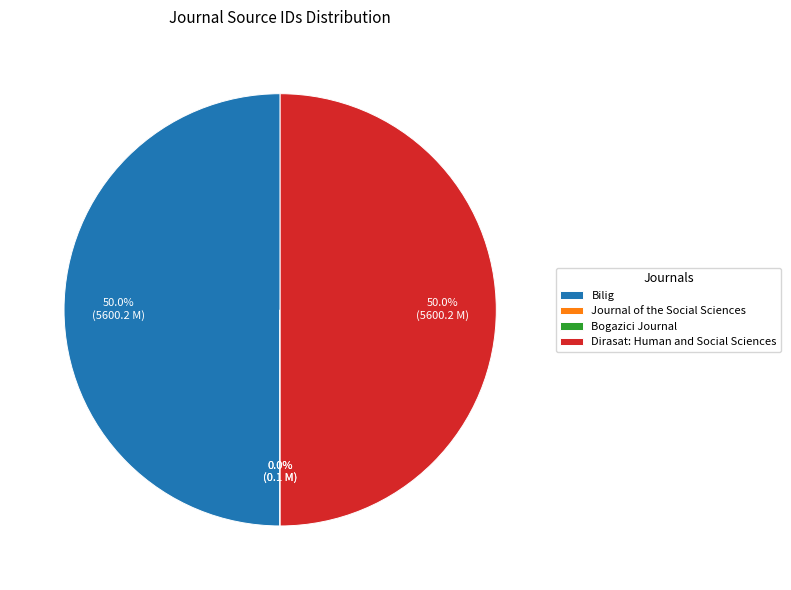

How much of the chart is everything except Dirasat: Human and Social Sciences?

50.0%